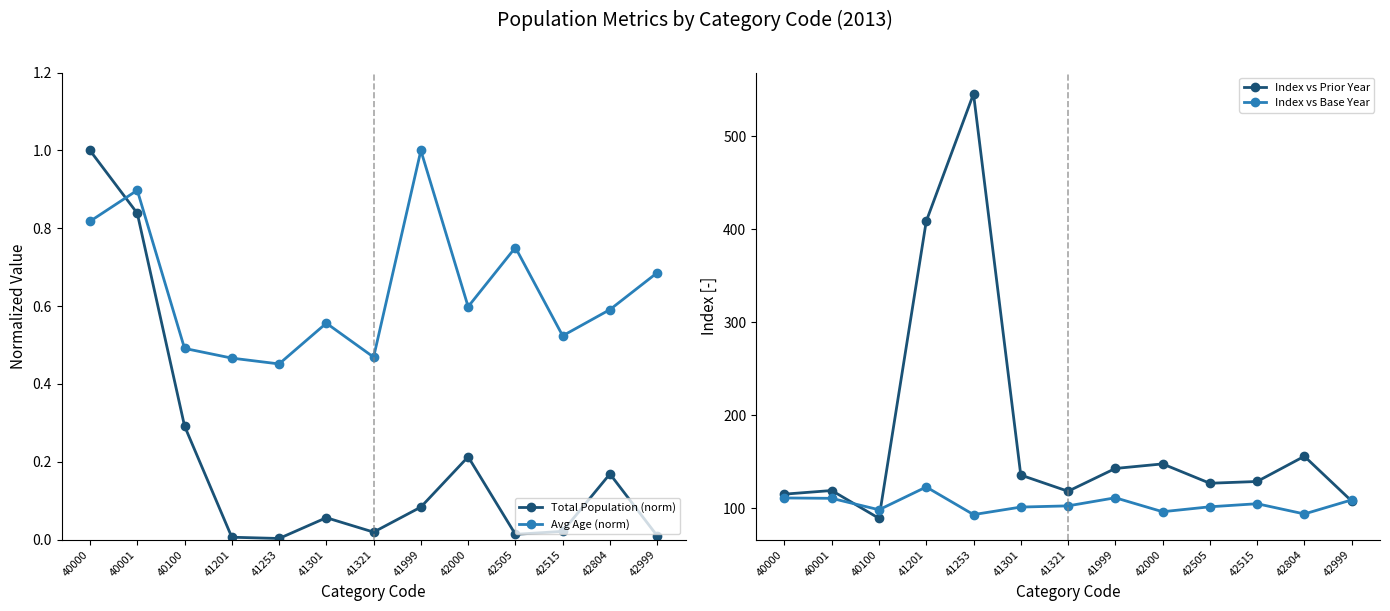

At how many categories does at least one series exceed 41?

13